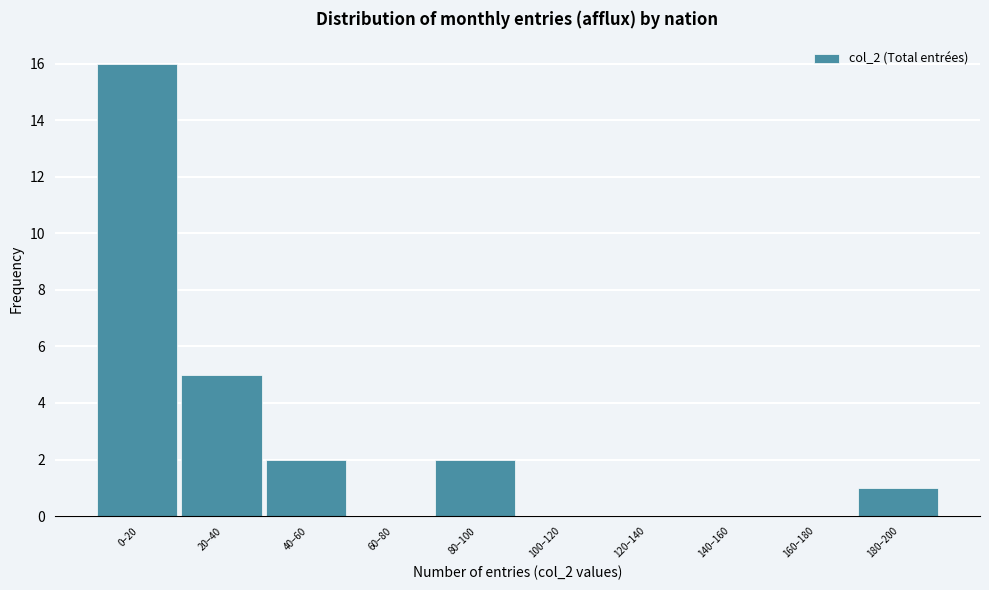

Reading right to left, extract all data points from this chart.

180–200=1	160–180=0	140–160=0	120–140=0	100–120=0	80–100=2	60–80=0	40–60=2	20–40=5	0–20=16